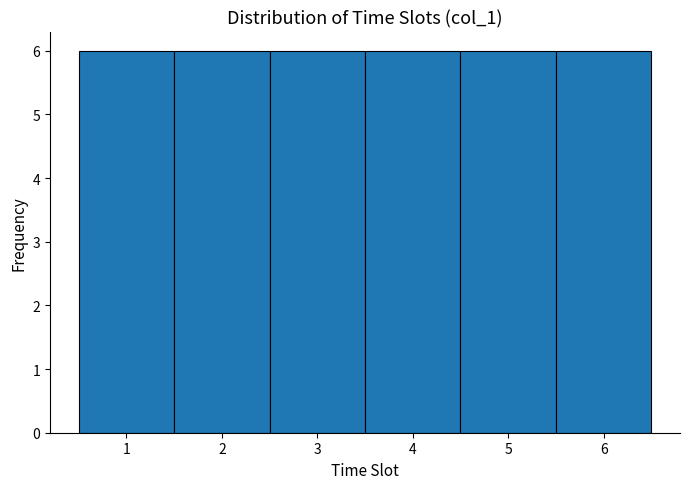

Reading left to right, transcribe this chart: for each bar, give the range it covers on the x-axis and its height. The values are not printed on the chart, so give them approximately, as read against the axis.

0.5 to 1.5: 6
1.5 to 2.5: 6
2.5 to 3.5: 6
3.5 to 4.5: 6
4.5 to 5.5: 6
5.5 to 6.5: 6